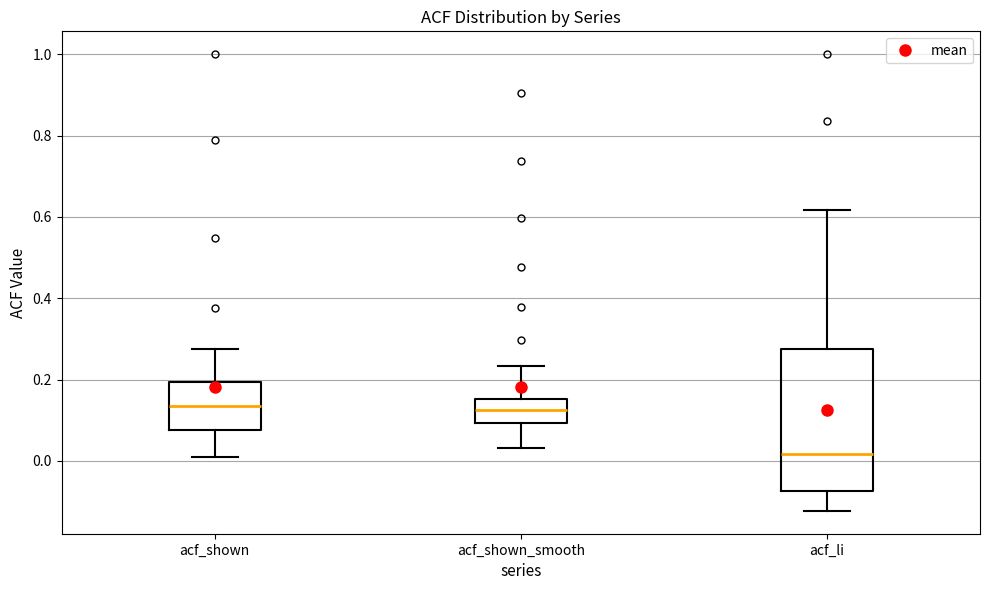

Where is the lower edge of the box for acf_shown on the y-axis? The values are not printed on the chart, so give them approximately, as read against the axis.

0.08